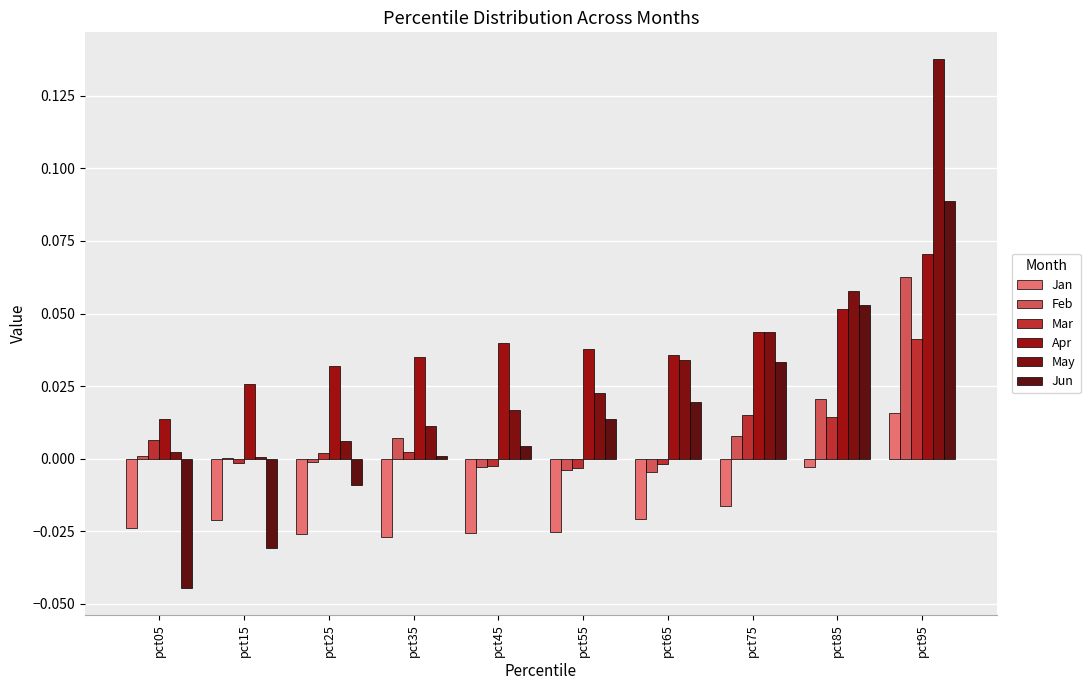

True or false: Mar has a value of 0.0 at pct35.

False